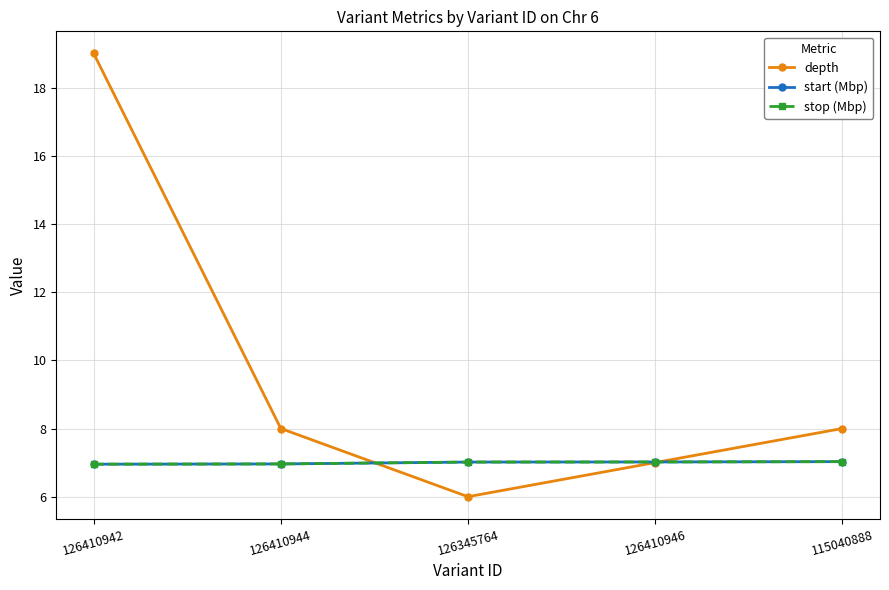

Is this an area chart (filled region under the line)?

No